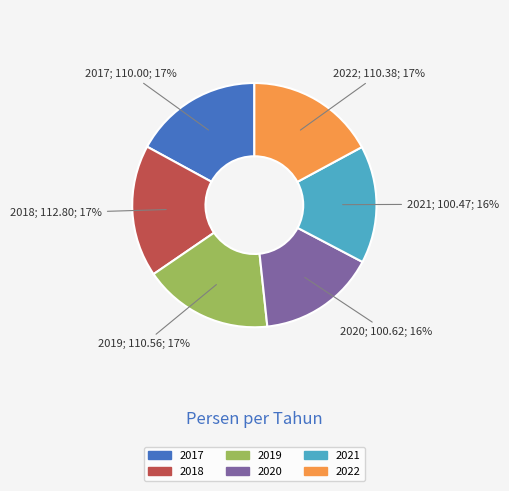

Between 2022 and 2020, which is larger?

2022